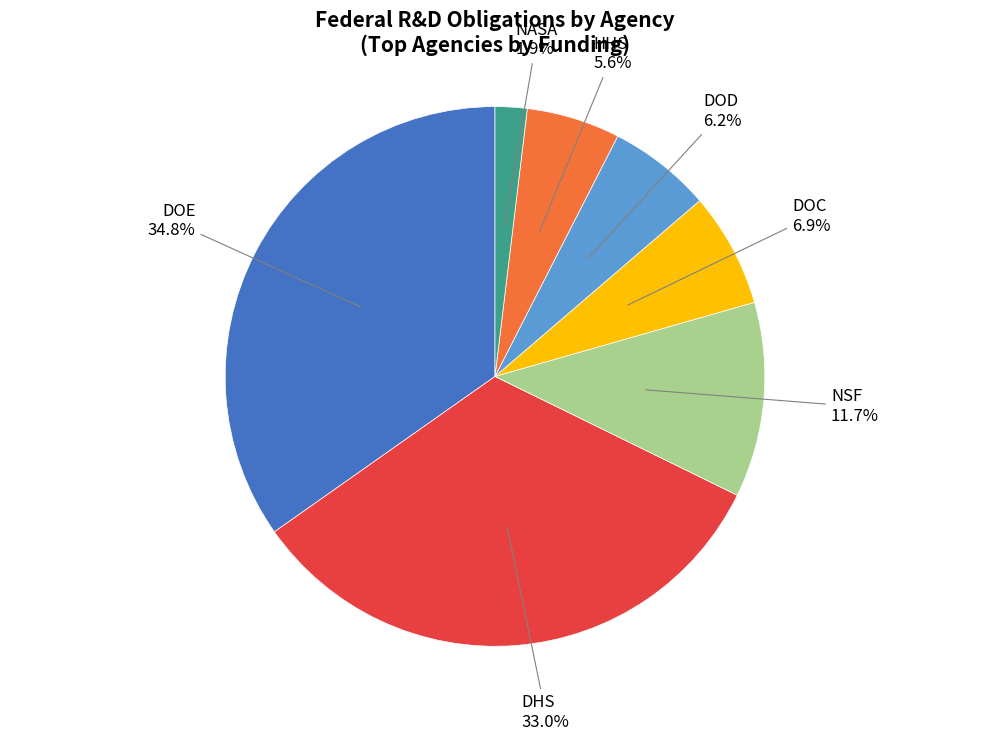

Is there a majority slice in this chart?

No